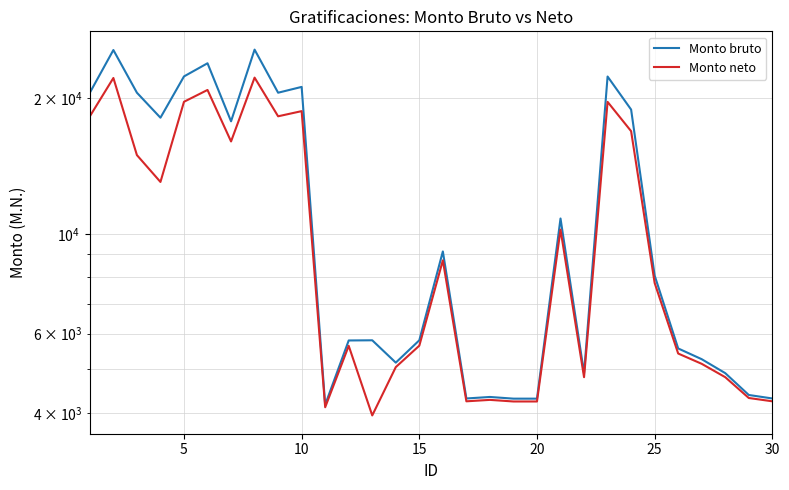

Rank the series by their maximum value, from lowest to highest.

Monto neto, Monto bruto